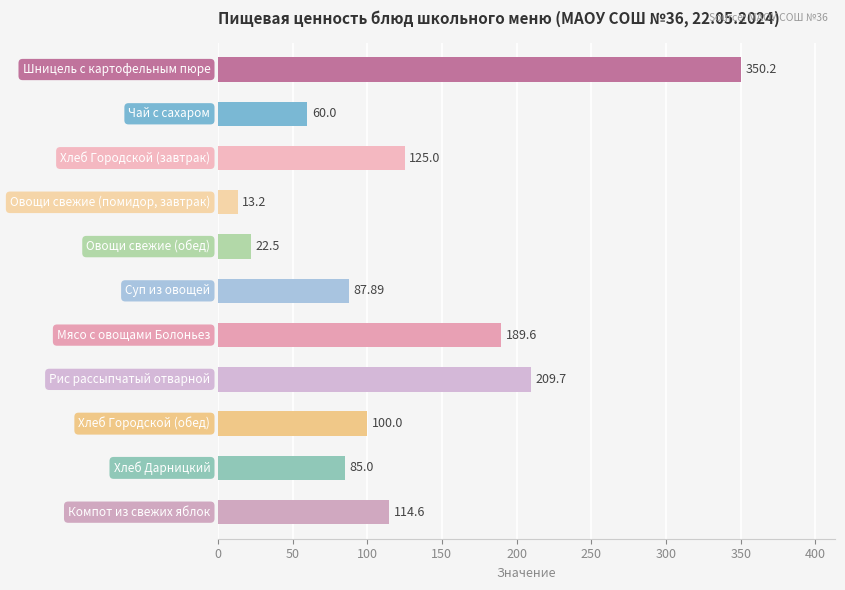

How many bars are there in total?

11